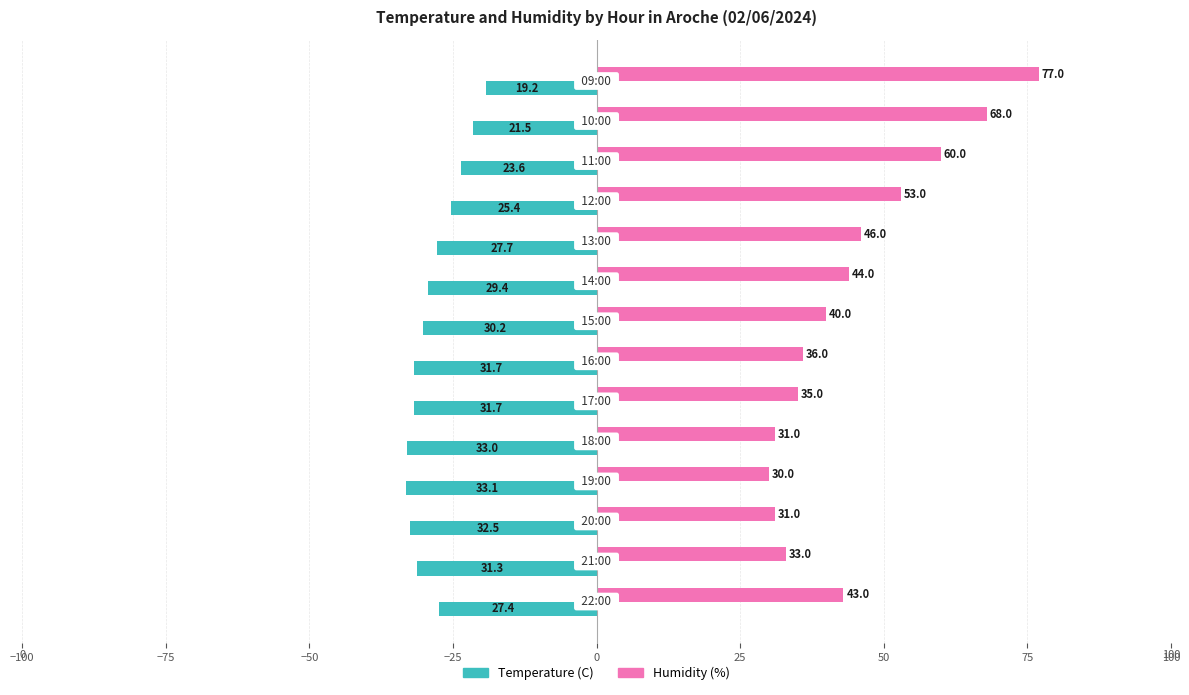

How many values in the Humidity (%) series are below 43?

7